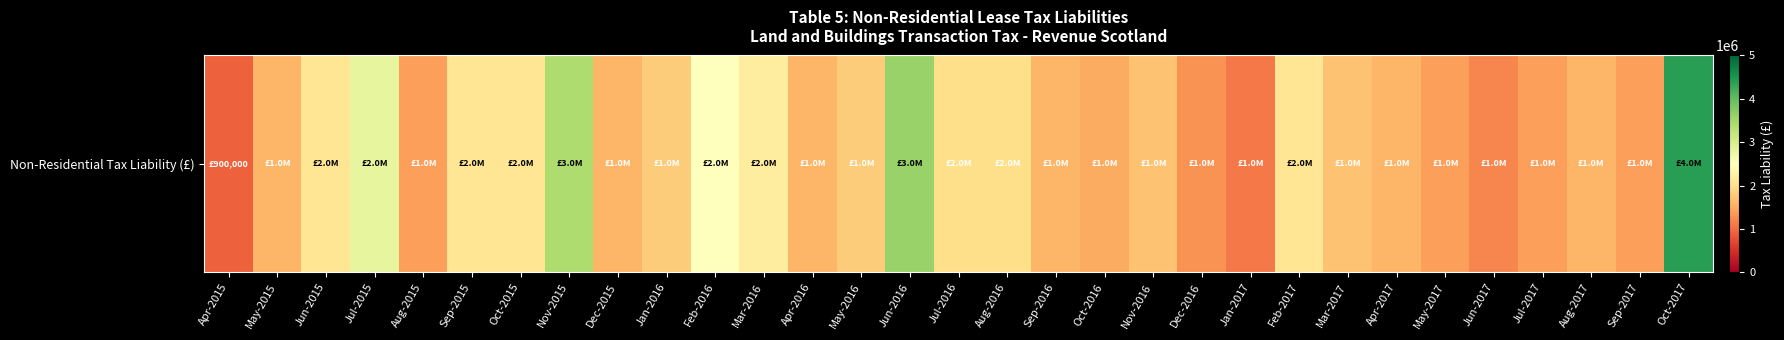

Reading left to right, list all the values displayed in this chart.

900000	1600000	2100000	2800000	1400000	2100000	2100000	3400000	1600000	1800000	2500000	2200000	1600000	1800000	3600000	2000000	2000000	1600000	1500000	1700000	1300000	1100000	2100000	1700000	1600000	1400000	1200000	1400000	1600000	1400000	4400000